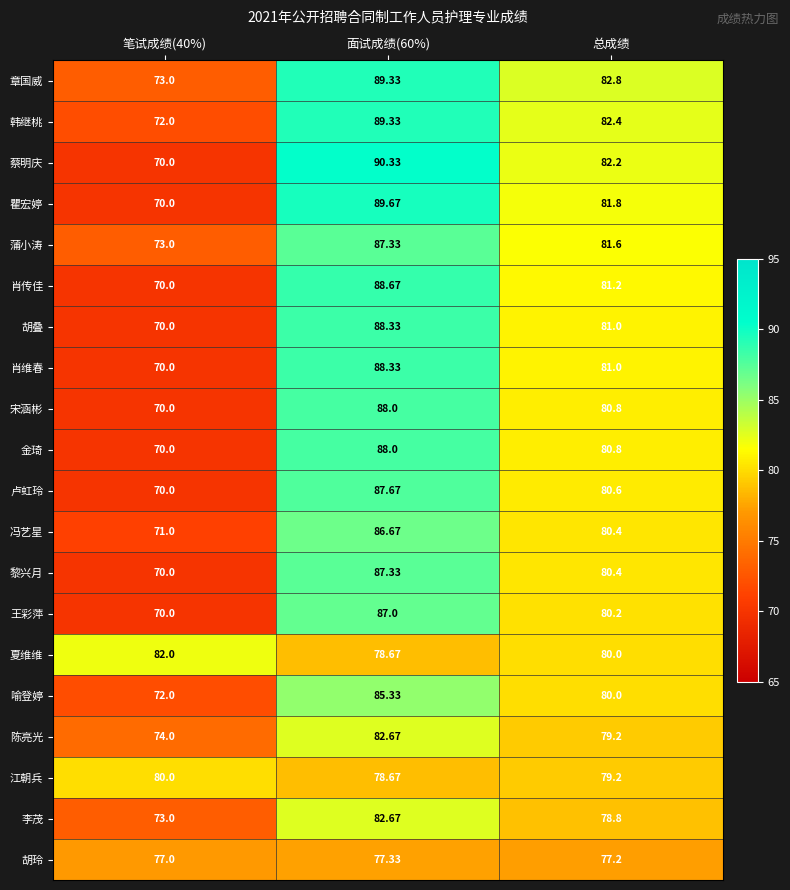

At which category is the sum across all series the highest?

面试成绩(60%)